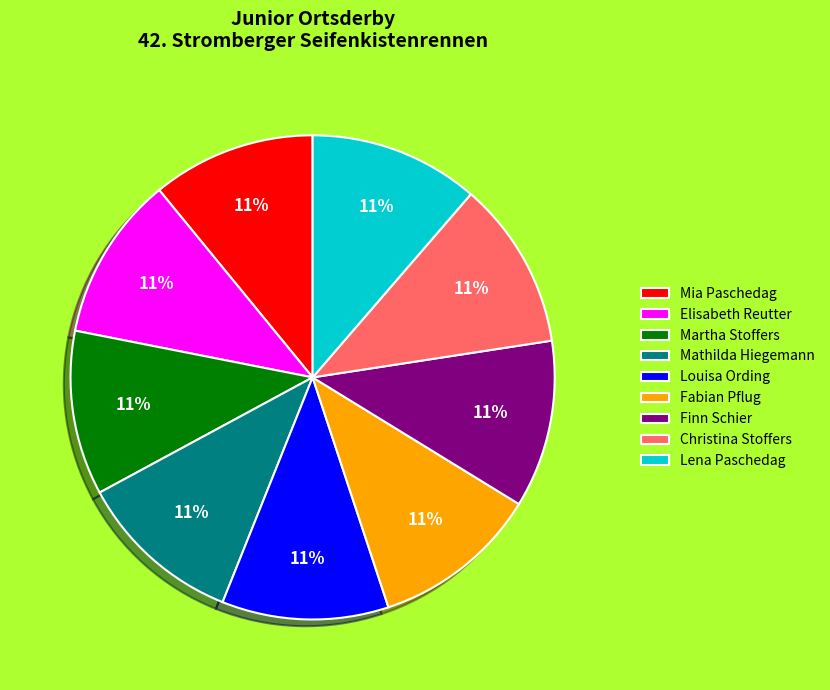

Is there a majority slice in this chart?

No